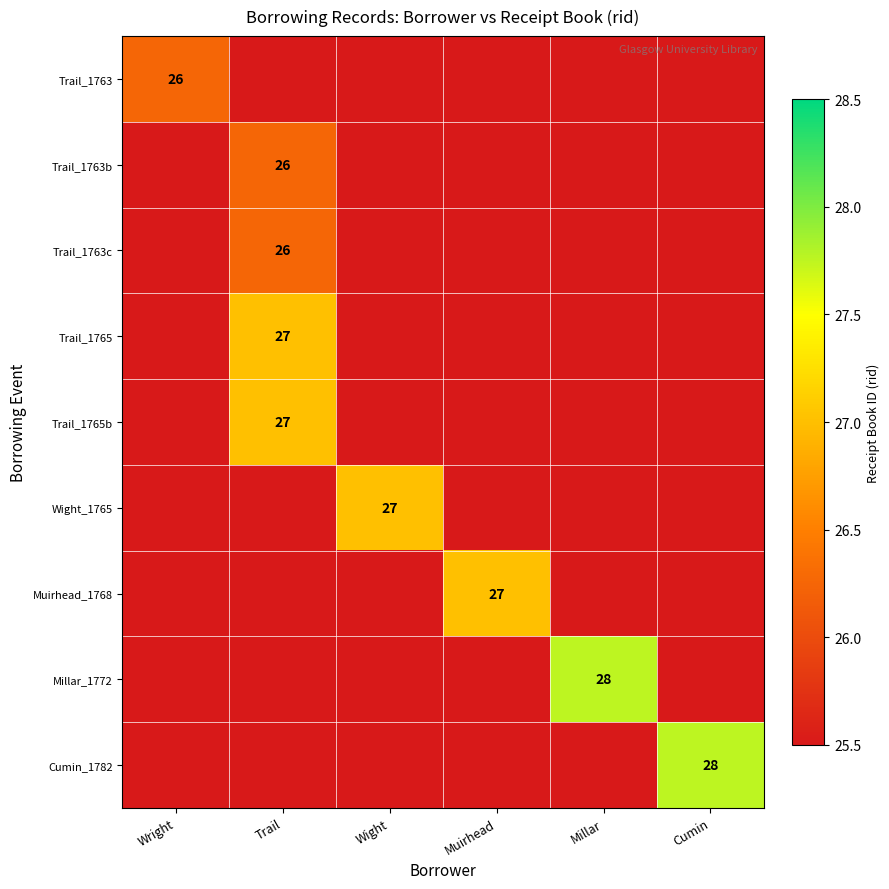

Which category has the highest value across all series?

Millar